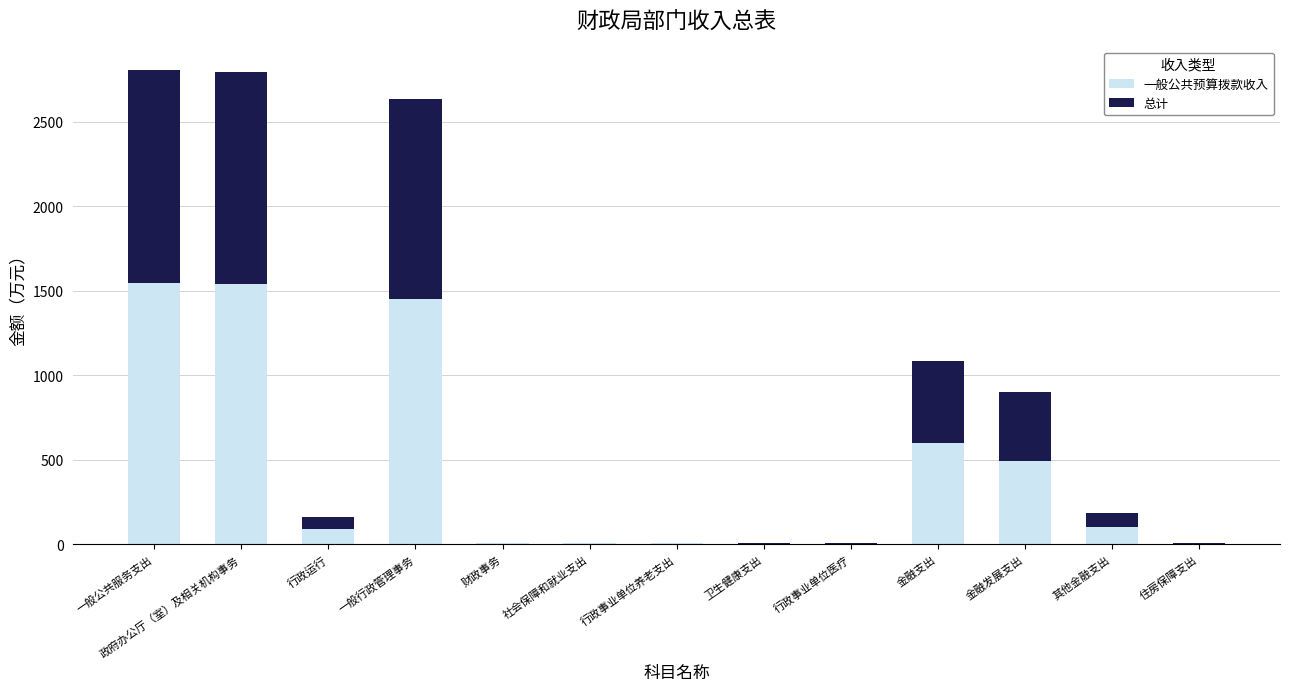

What is the sum of all 一般公共预算拨款收入 values?

5837.8